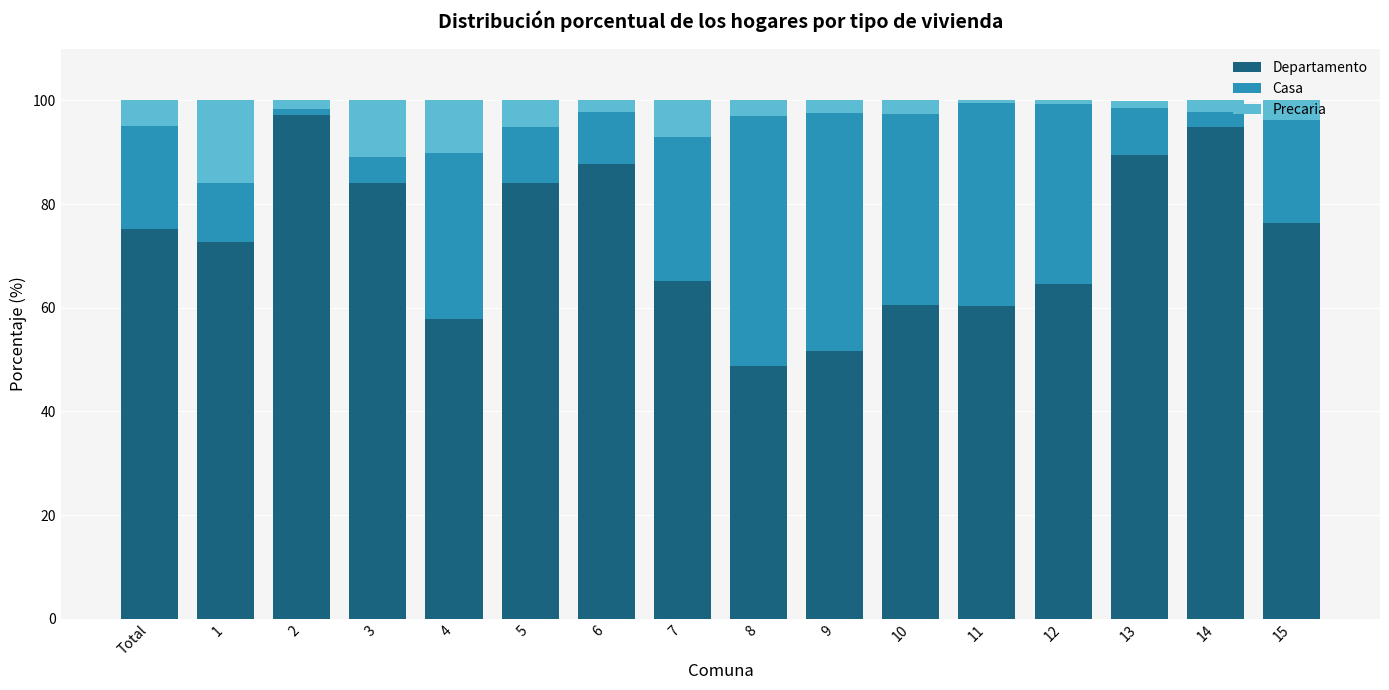

What is the difference between the second highest and second lowest values in the Departamento series?

43.2